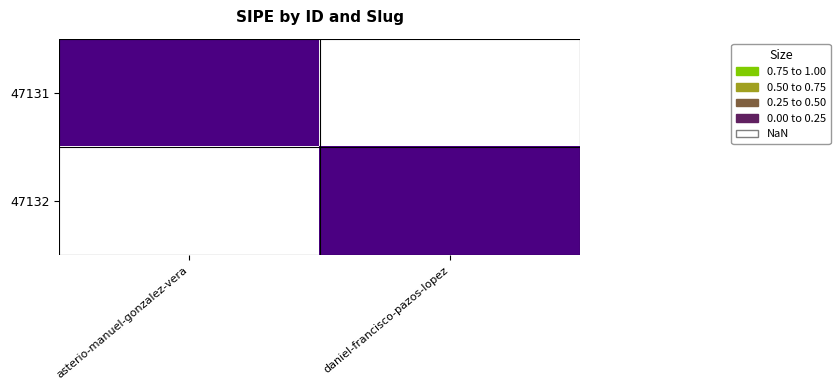

At how many categories does at least one series exceed 0?

2